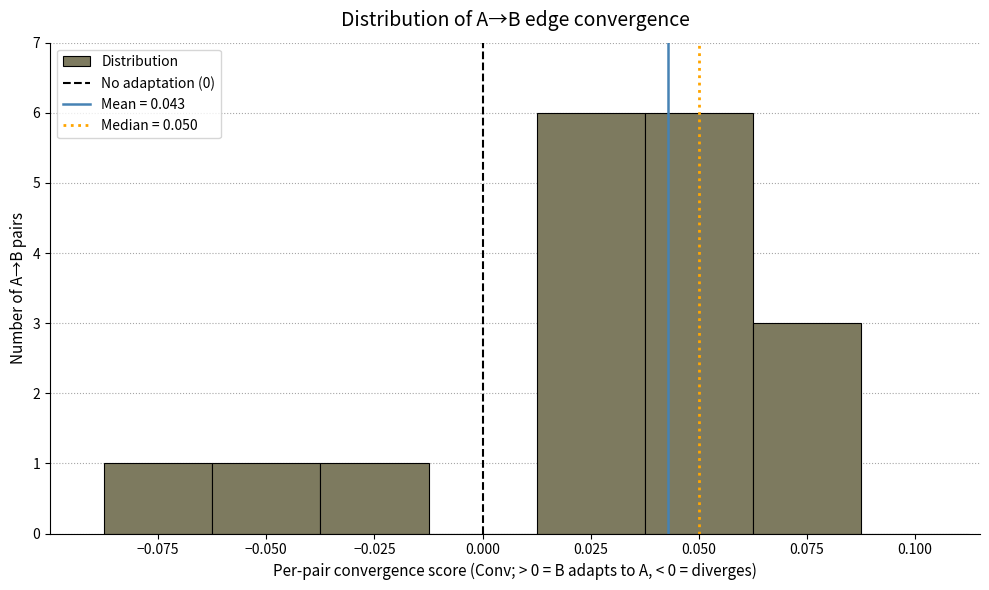

Reading left to right, list every bar in this chart as the range it spans on the x-axis followed by its height. Neither the bar edges nor the heights are printed on the chart, so give them approximately, as read against the axes.

-0.085 to -0.060: 1
-0.060 to -0.035: 1
-0.035 to -0.010: 1
-0.010 to 0.015: 0
0.015 to 0.040: 6
0.040 to 0.065: 6
0.065 to 0.090: 3
0.090 to 0.115: 0